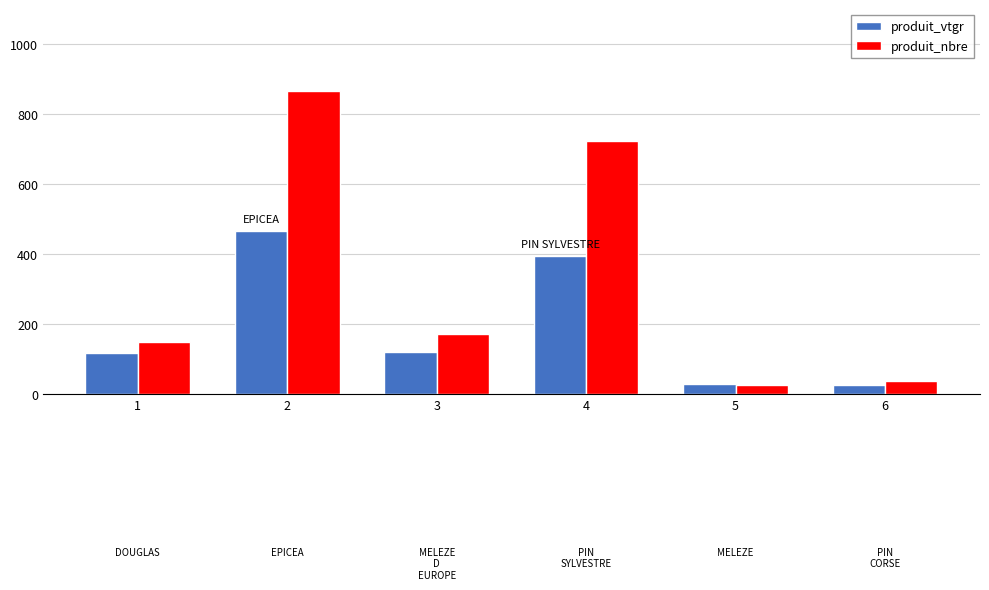

The value of produit_nbre at 4 is 371.3. True or false?

False